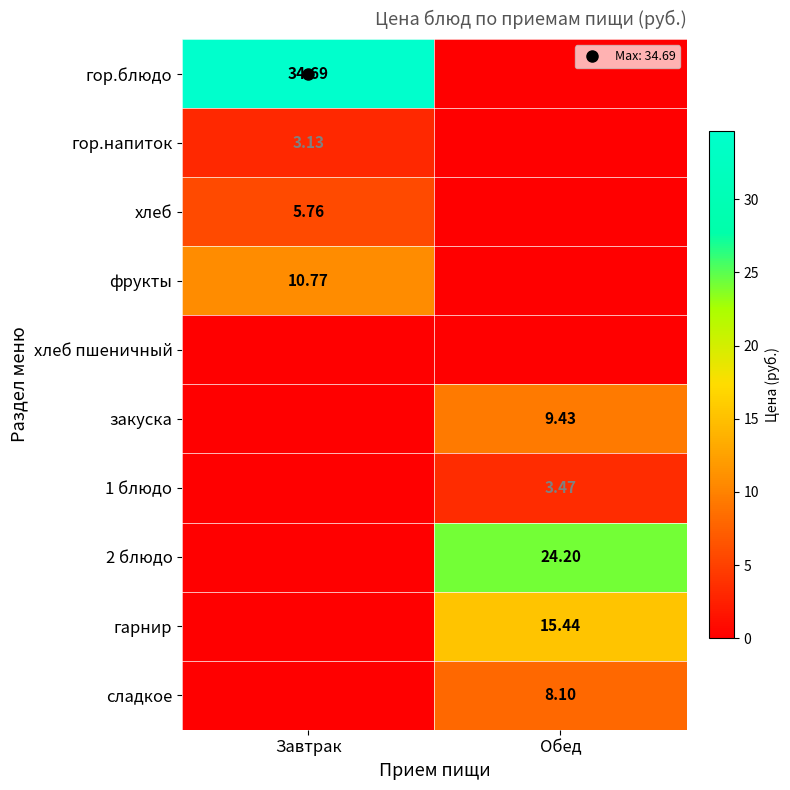

At which label does гор.блюдо first exceed 34?

Завтрак